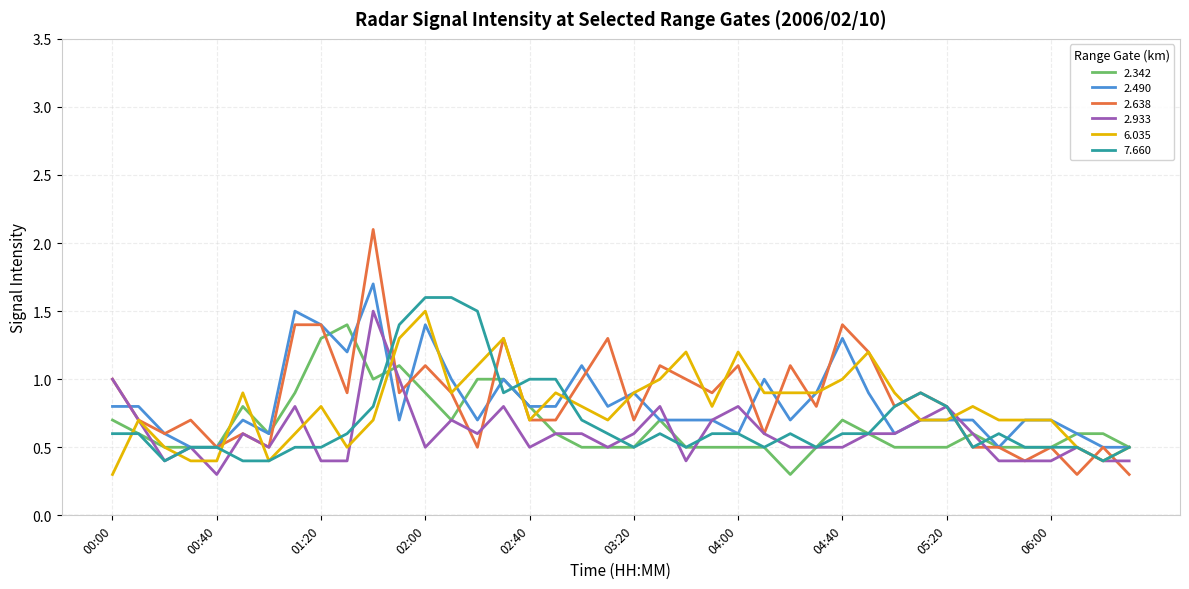

Which series has the largest range (max minus min)?

2.638